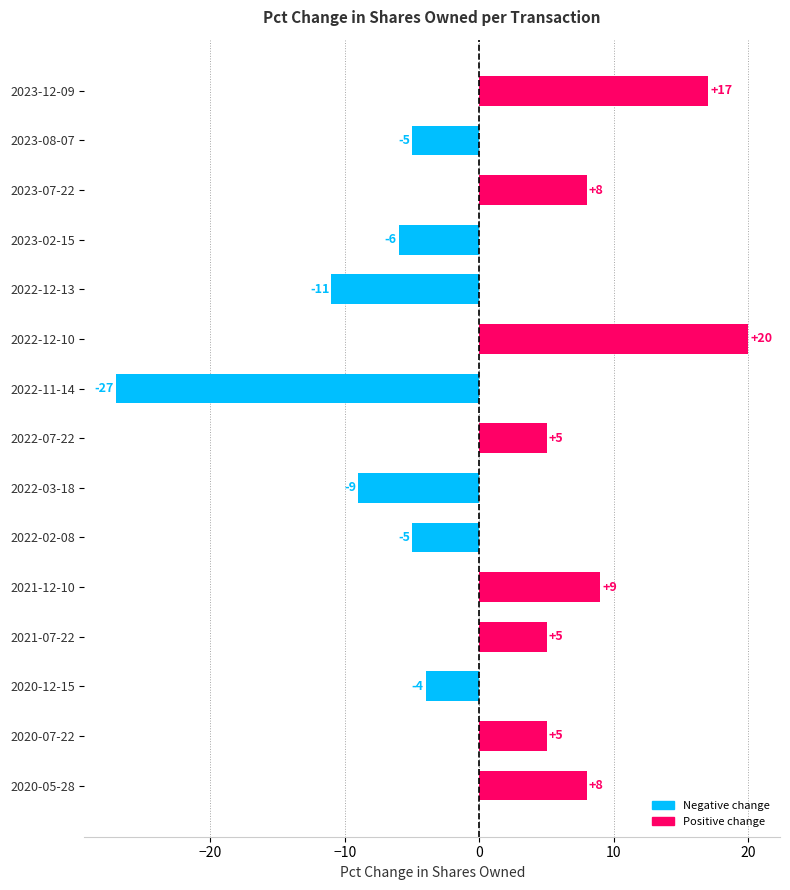

What is the label of the 3rd bar from the top?

2023-07-22